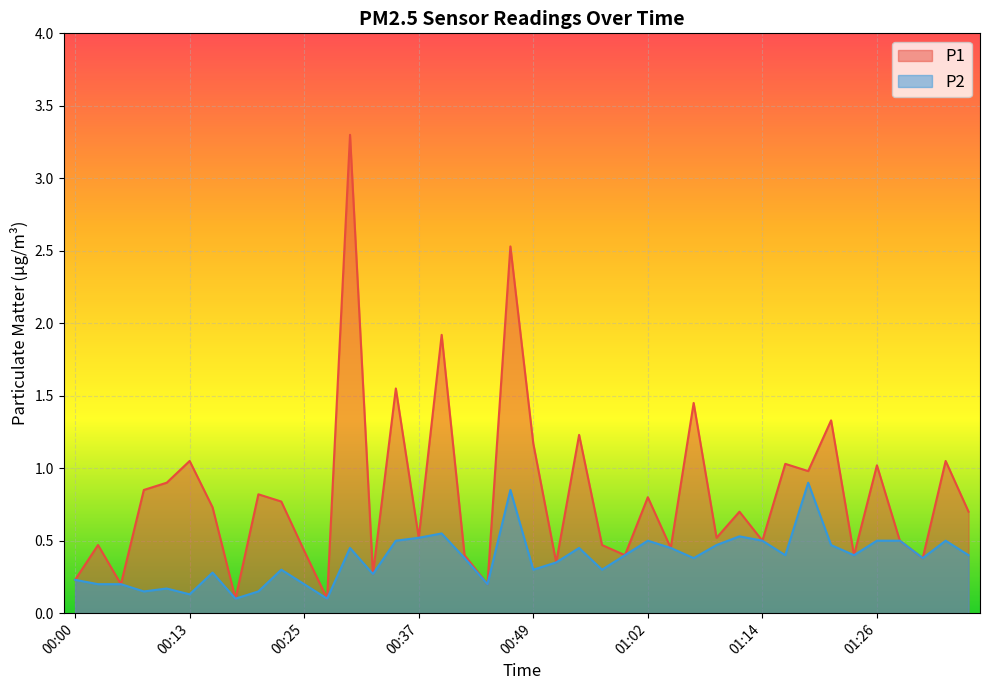

True or false: P2 and P1 cross at least once.

False